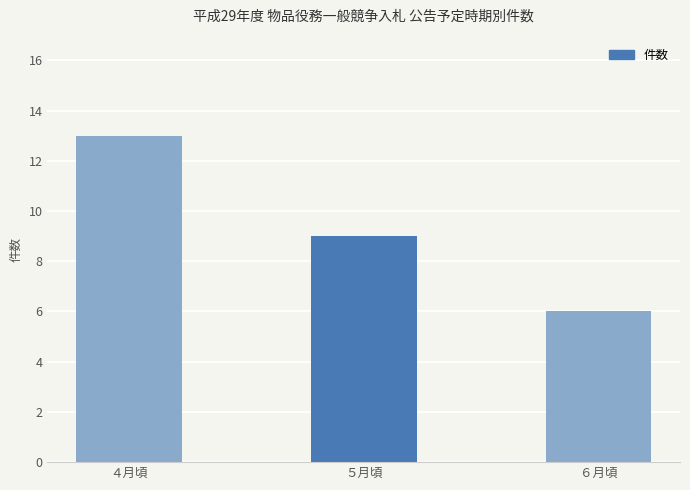

What position from the right is ４月頃?

3